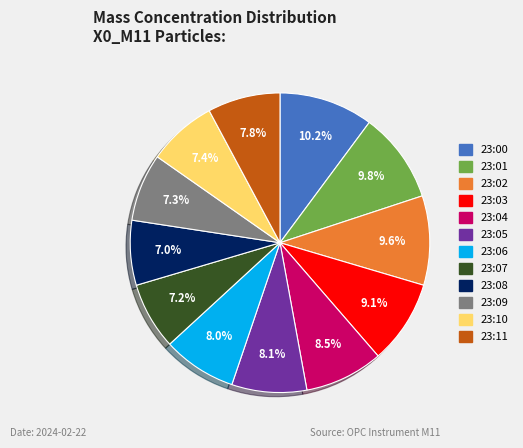

Does 23:07 account for over 50% of the chart?

No